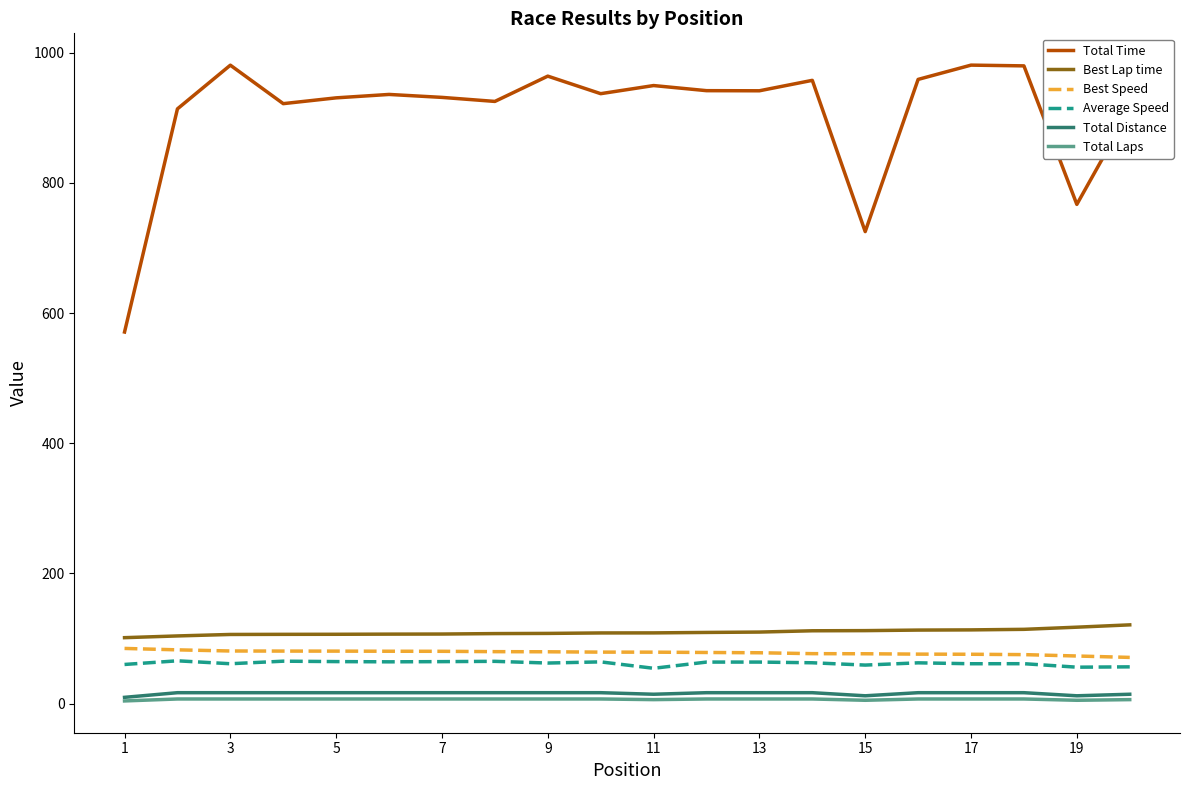

Which series has the largest range (max minus min)?

Total Time